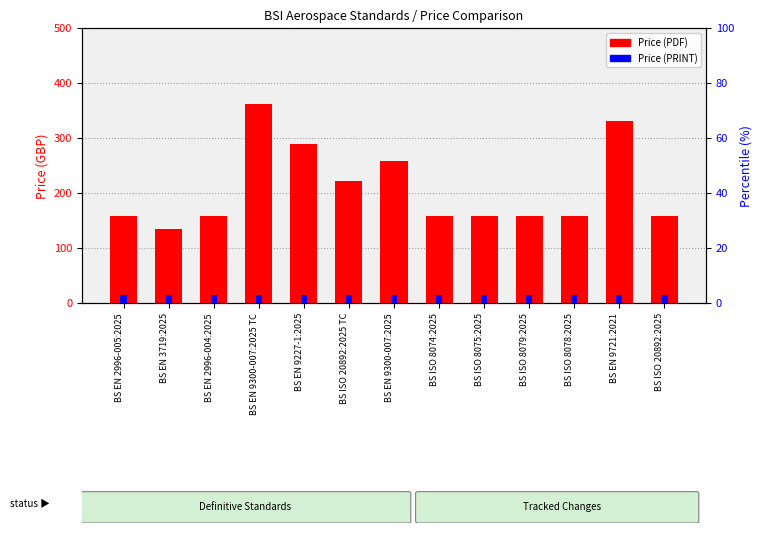

What is the minimum value shown in the chart?

15